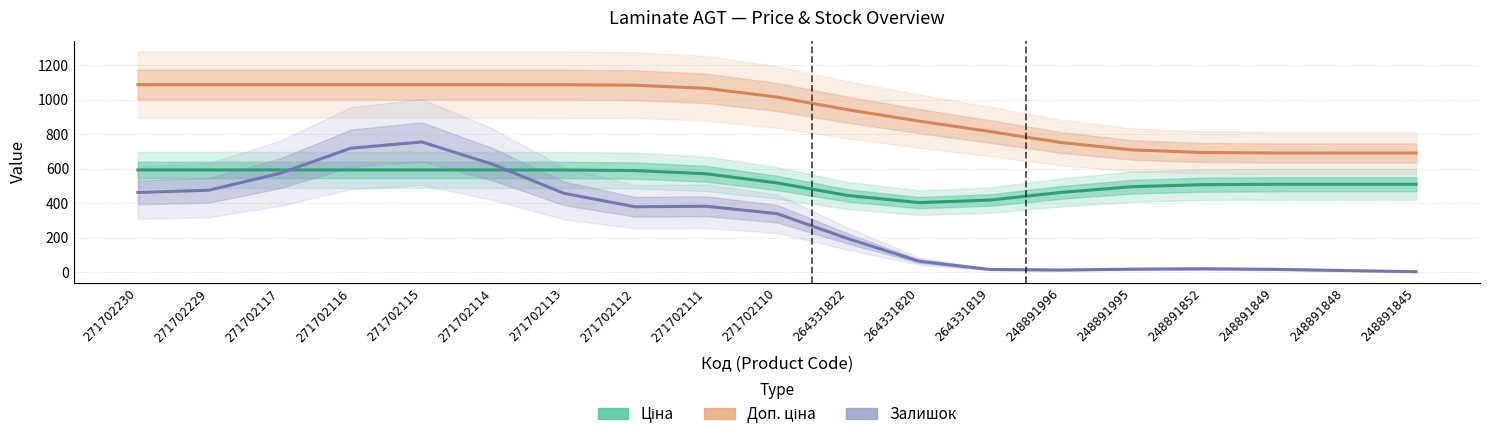

How many values in the Залишок series are below 340?

9